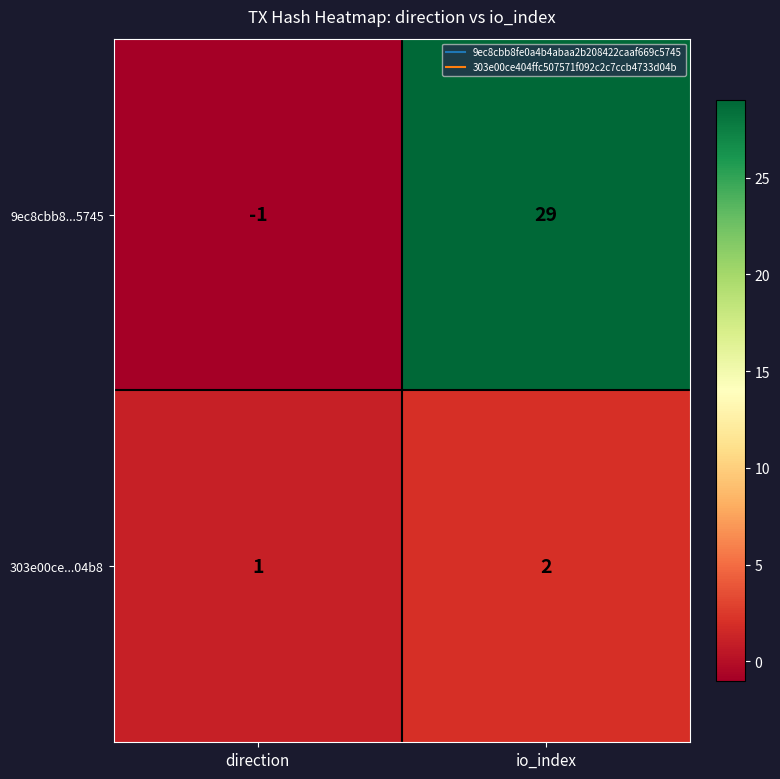

What is the difference between the maximum and minimum values in the 9ec8cbb8...5745 series?

30